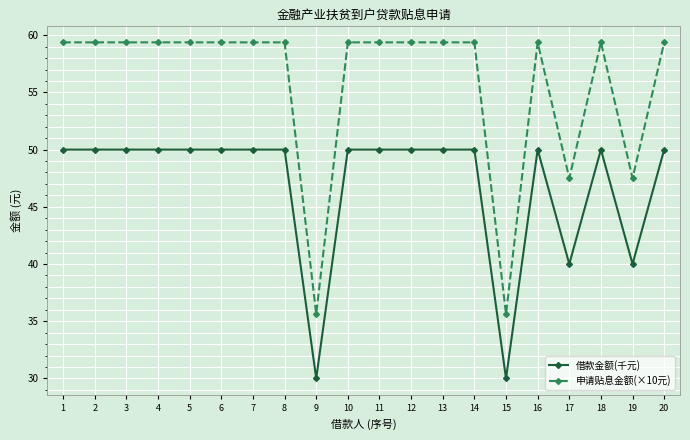

List the series in order of their overall mean, lowest first.

借款金额(千元), 申请贴息金额(×10元)